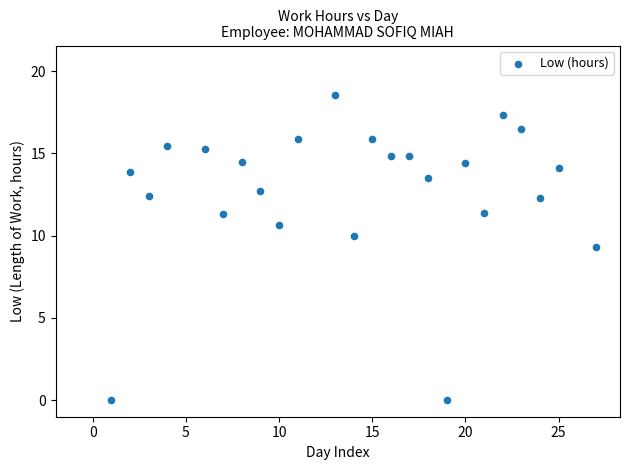

What is the range of Y values (max minus min)?

18.6